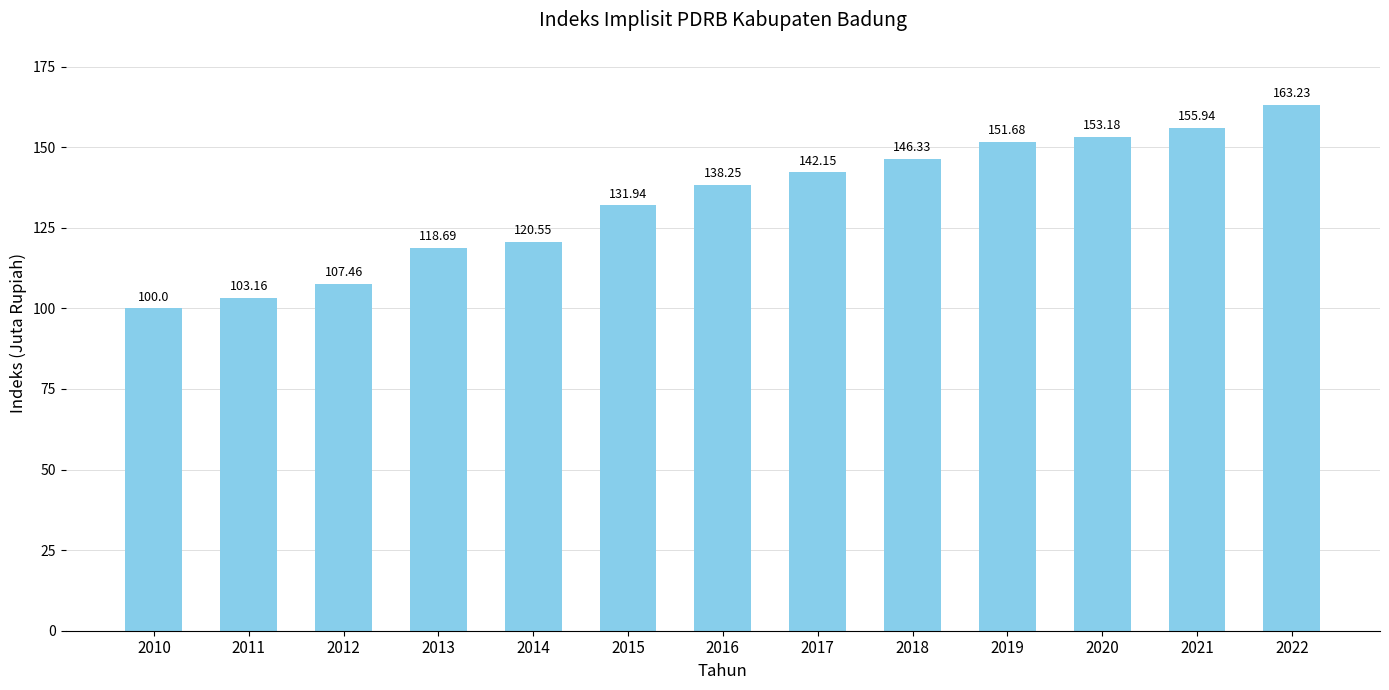

What is the change in value from 2012 to 2022?

+55.8